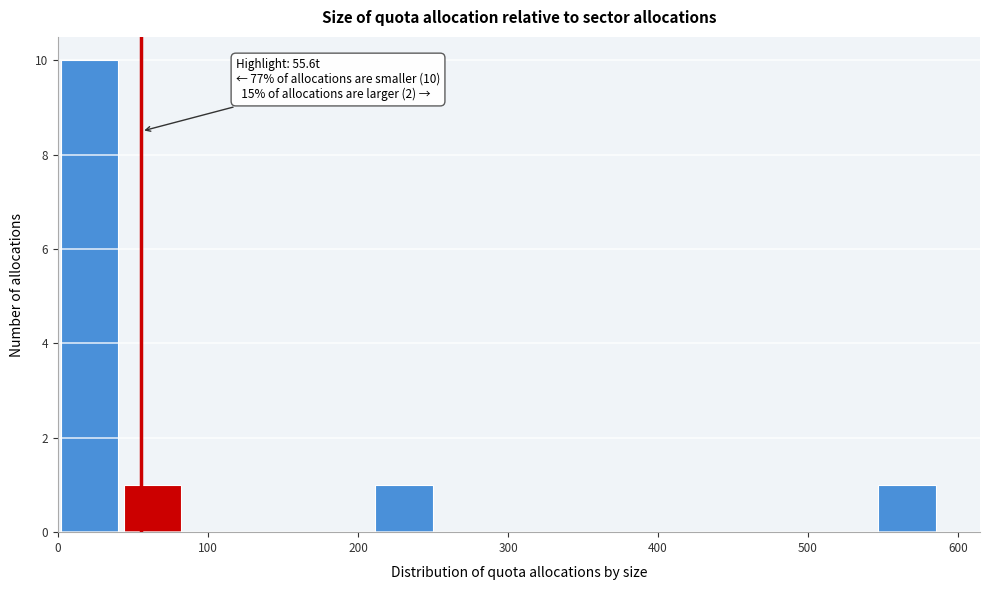

Over which range of the x-axis is the bar tallest?

0 to 40